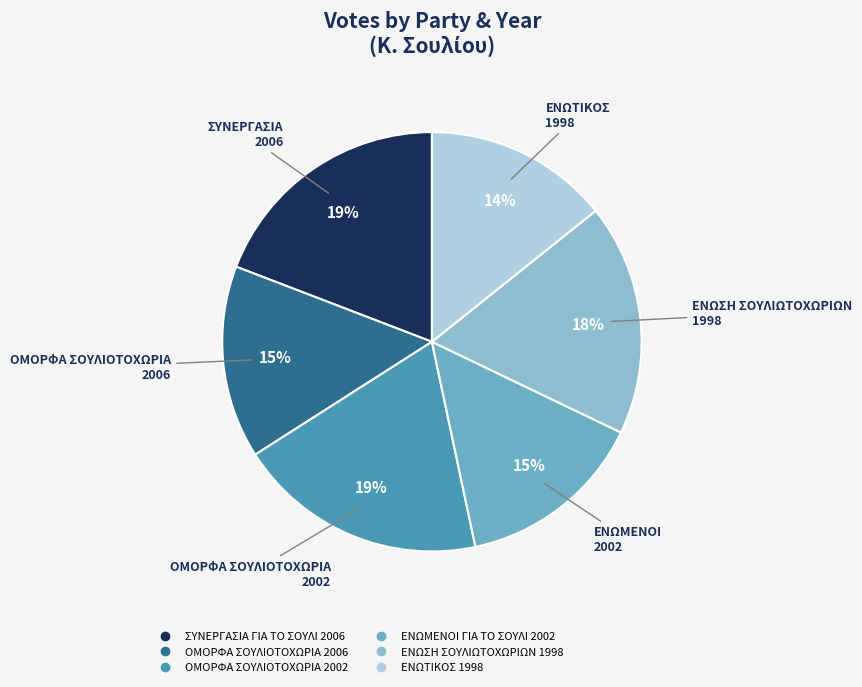

To the nearest percent, what is the difference between the largest and smallest slice percentages?

5%